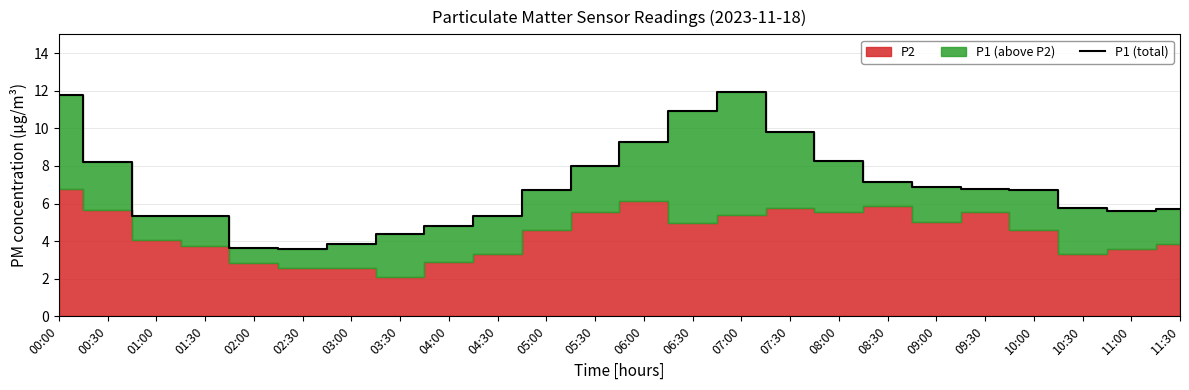

What is the label of the 6th point from the left?

02:30